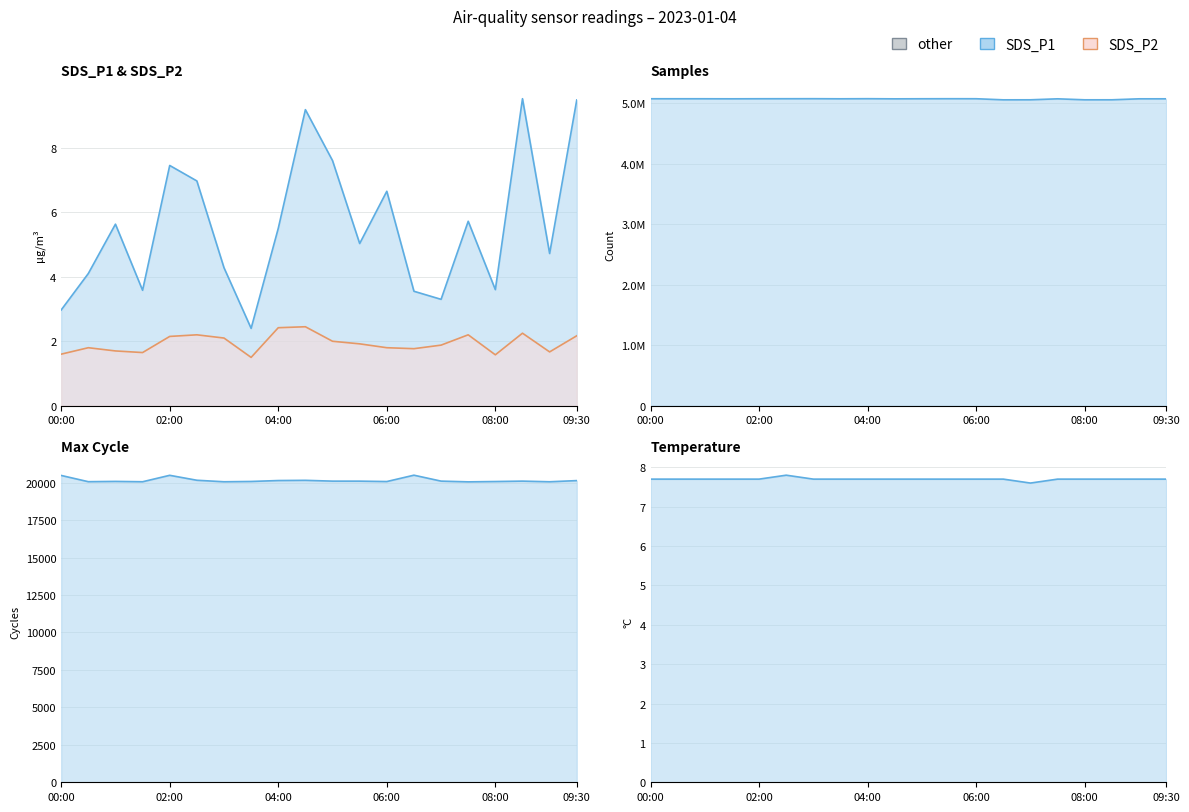

At which category is the sum across all series the highest?

08:30